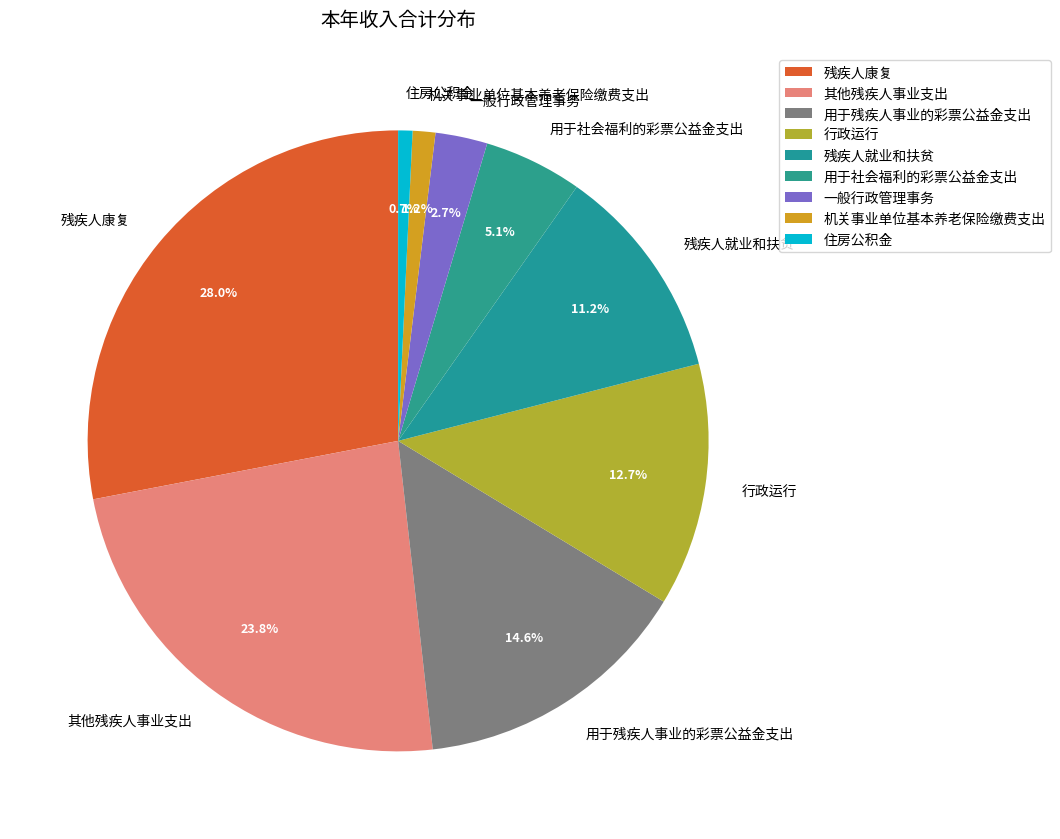

What percentage is NOT represented by 行政运行?

87.3%